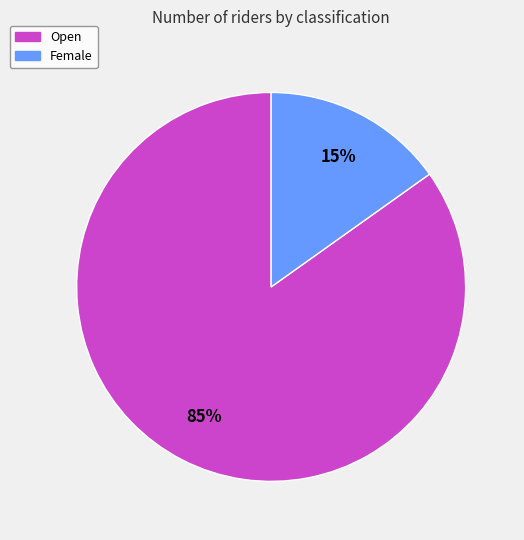

Which slice is the largest?

Open